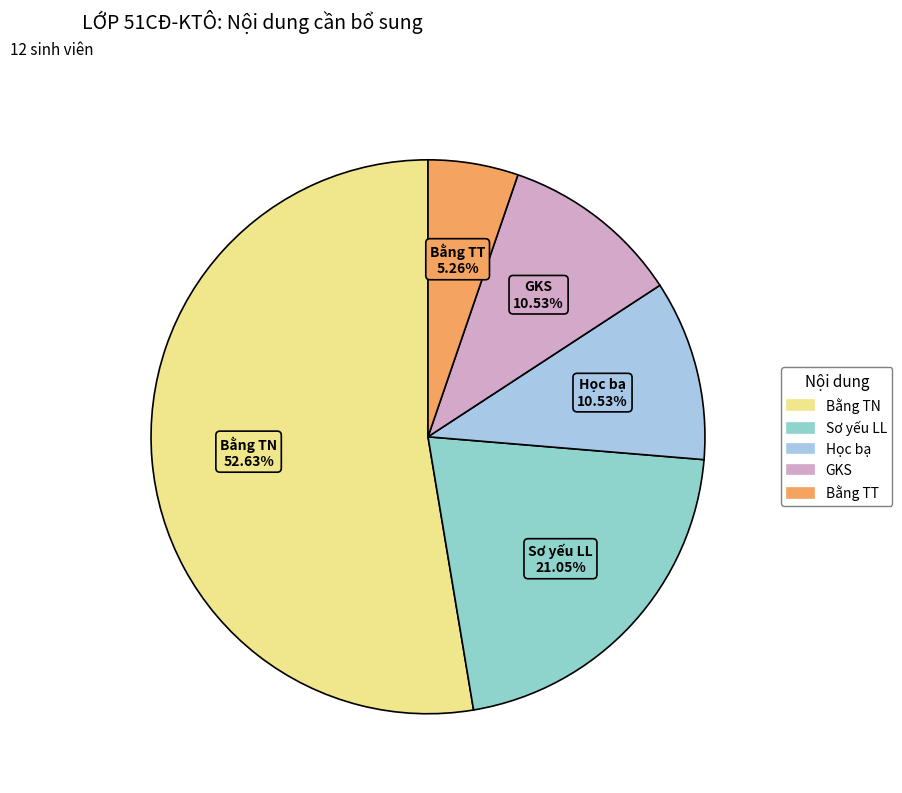

Is there a majority slice in this chart?

Yes